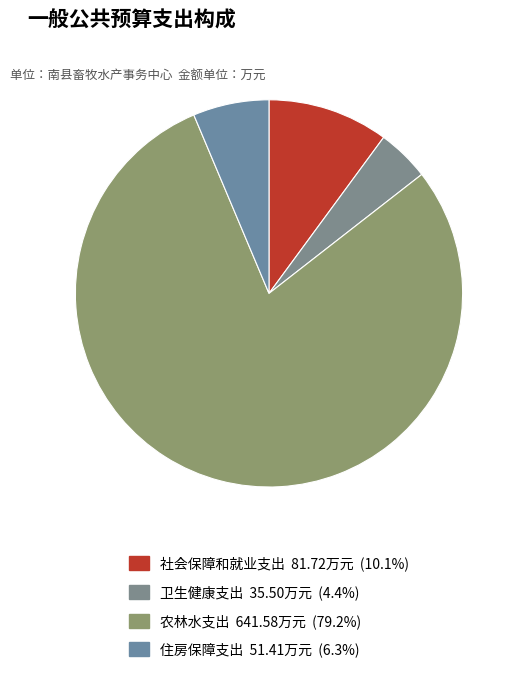

Which slice is the smallest?

卫生健康支出